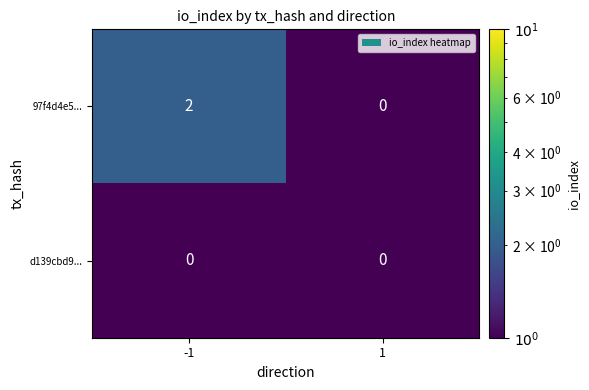

Reading right to left, extract all data points from this chart.

97f4d4e5...: 0	2
d139cbd9...: 0	0